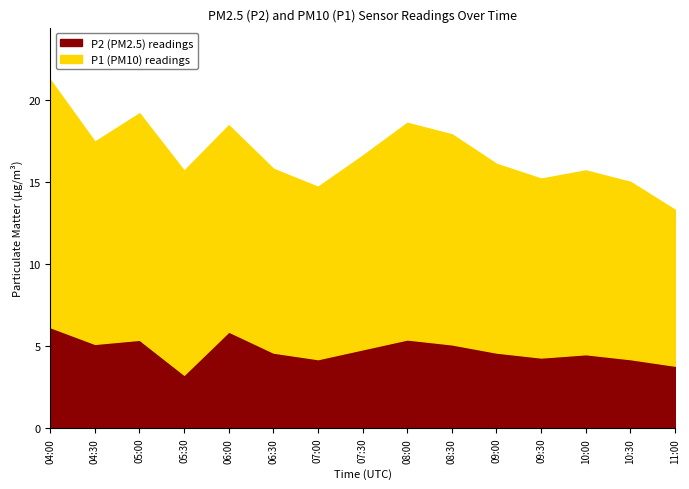

What is the difference between the maximum and minimum values in the P1 series?

5.6